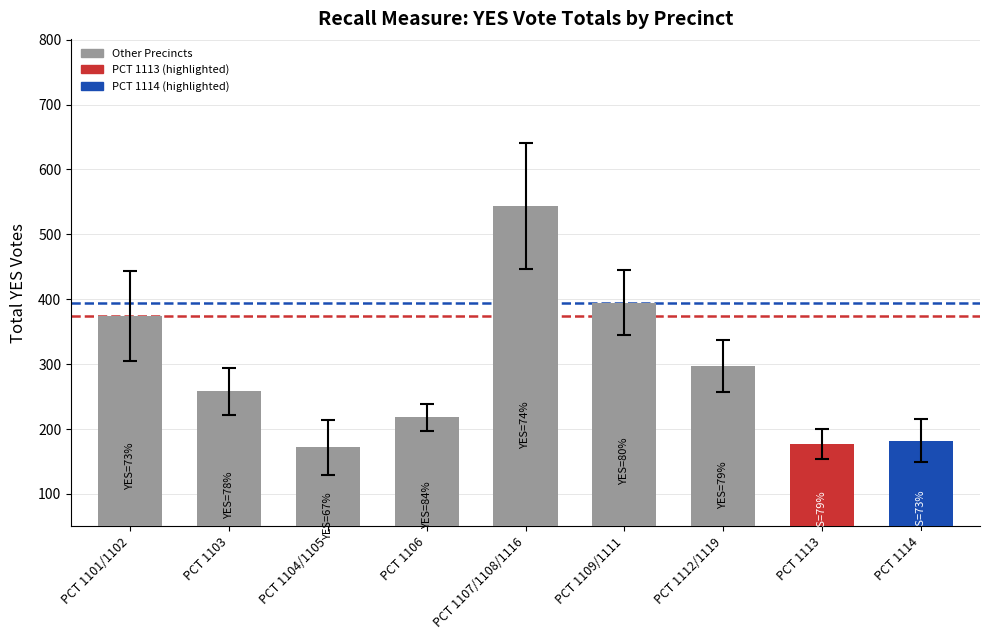

Between PCT 1104/1105 and PCT 1101/1102, which is larger?

PCT 1101/1102